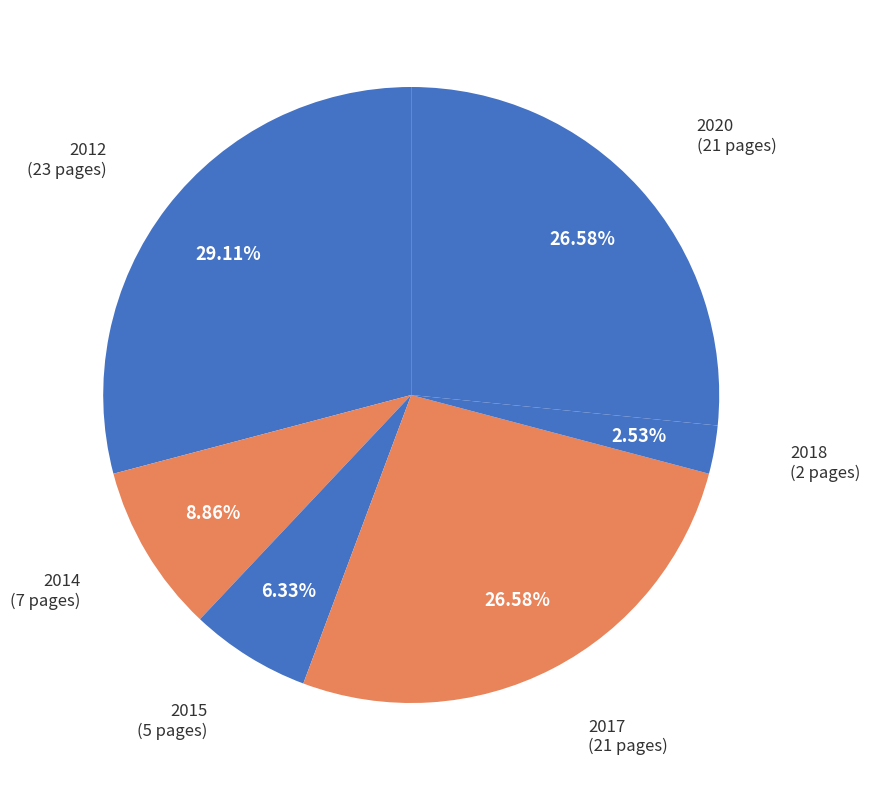

How many segments does this pie chart have?

6